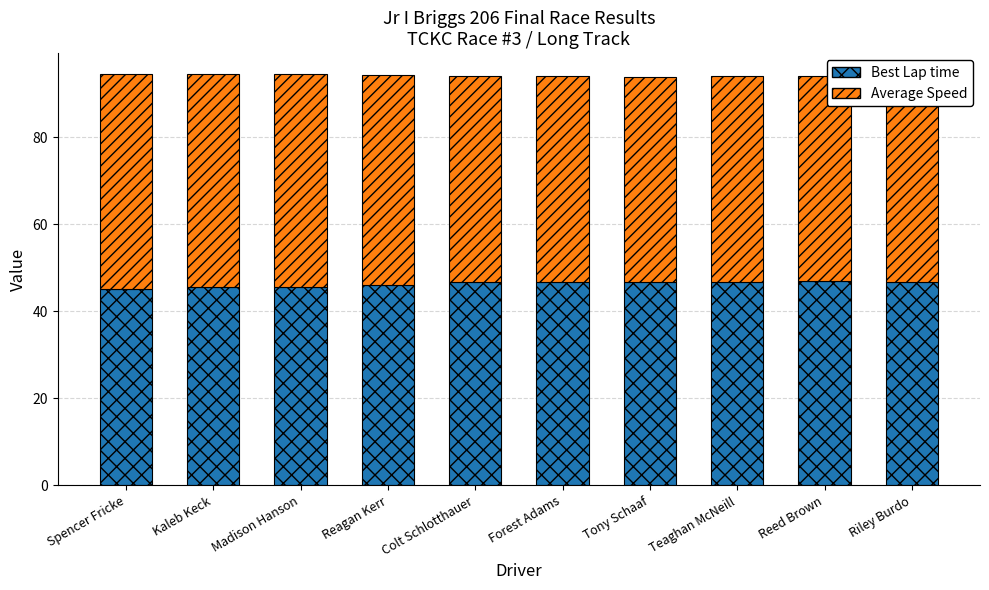

At which label does Best Lap time first exceed 46?

Reagan Kerr